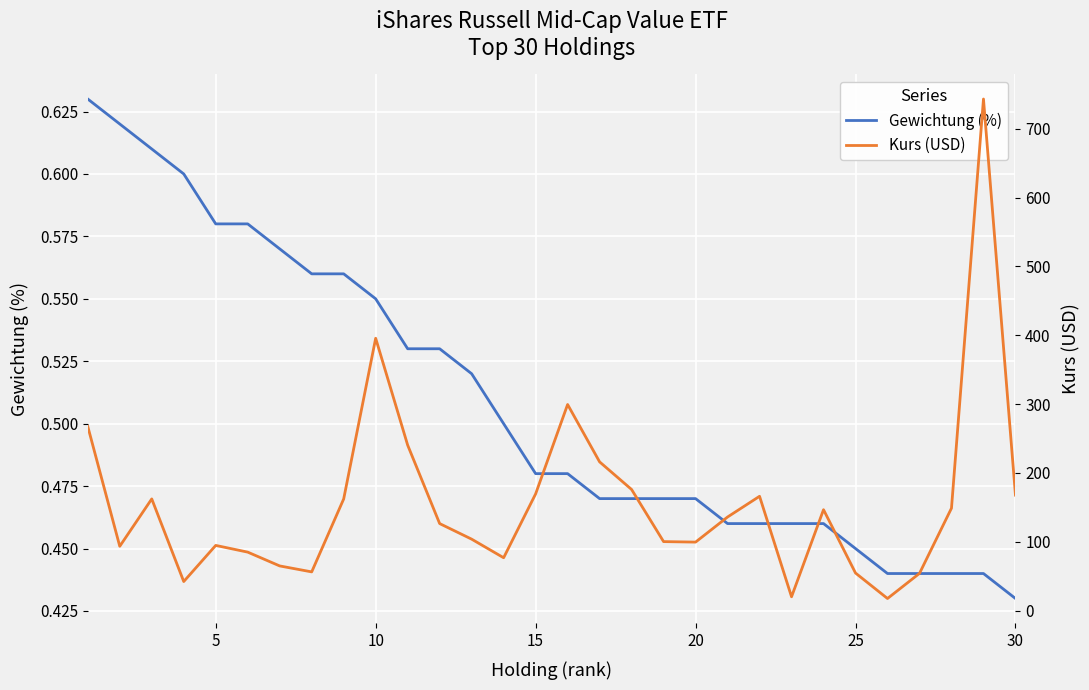

True or false: Kurs (USD) and Gewichtung (%) cross at least once.

False